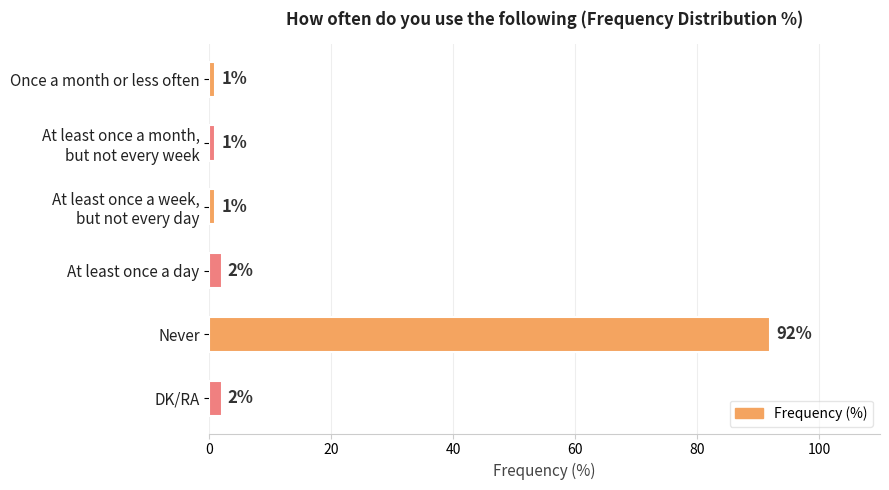

What is the sum of all values?

99